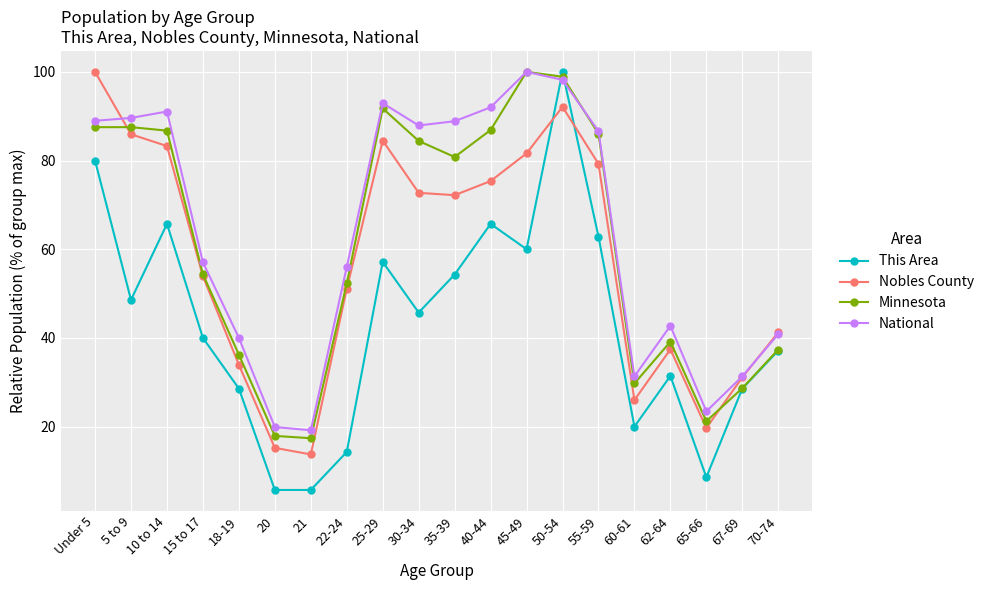

What is the label of the 3rd point from the right?

65-66